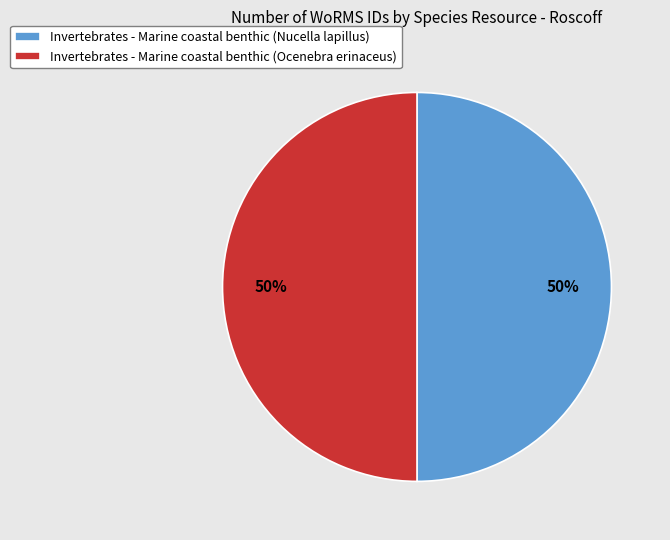

What percentage is the Invertebrates - Marine coastal benthic (Nucella lapillus) slice, to the nearest percent?

50%